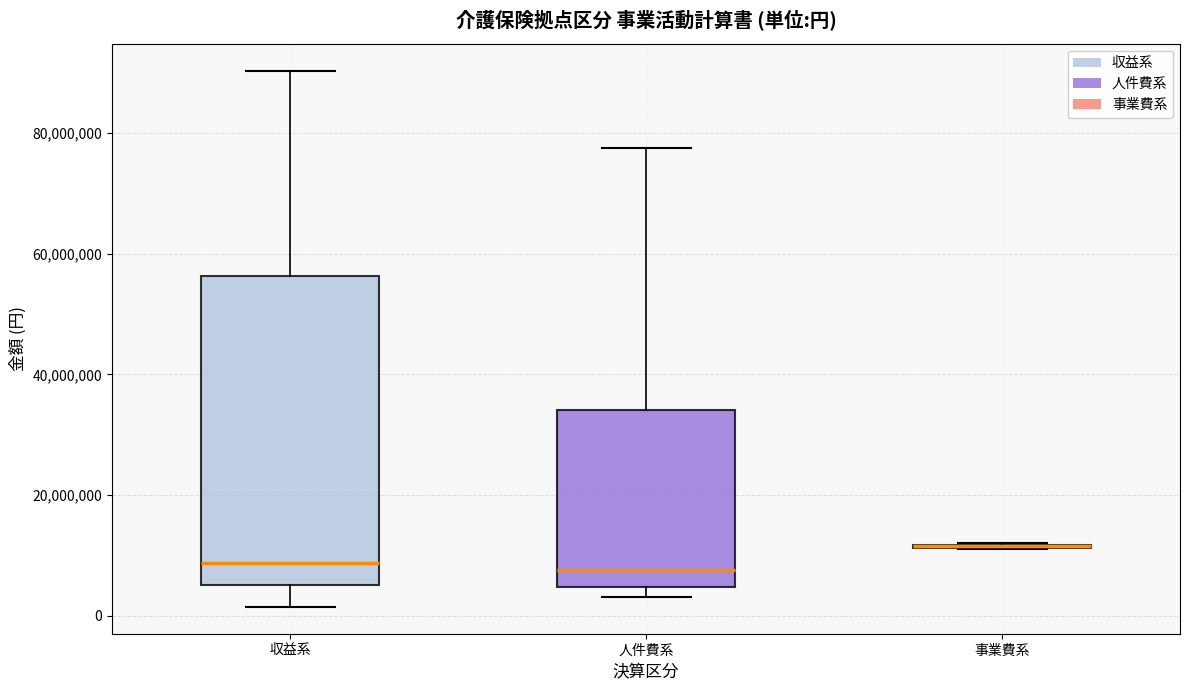

Comparing the boxes themselves (not the whiskers), which one is the tallest?

収益系